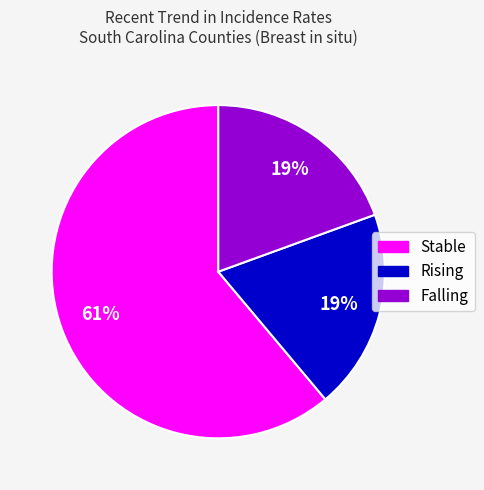

To the nearest percent, what is the difference between the largest and smallest slice percentages?

42%